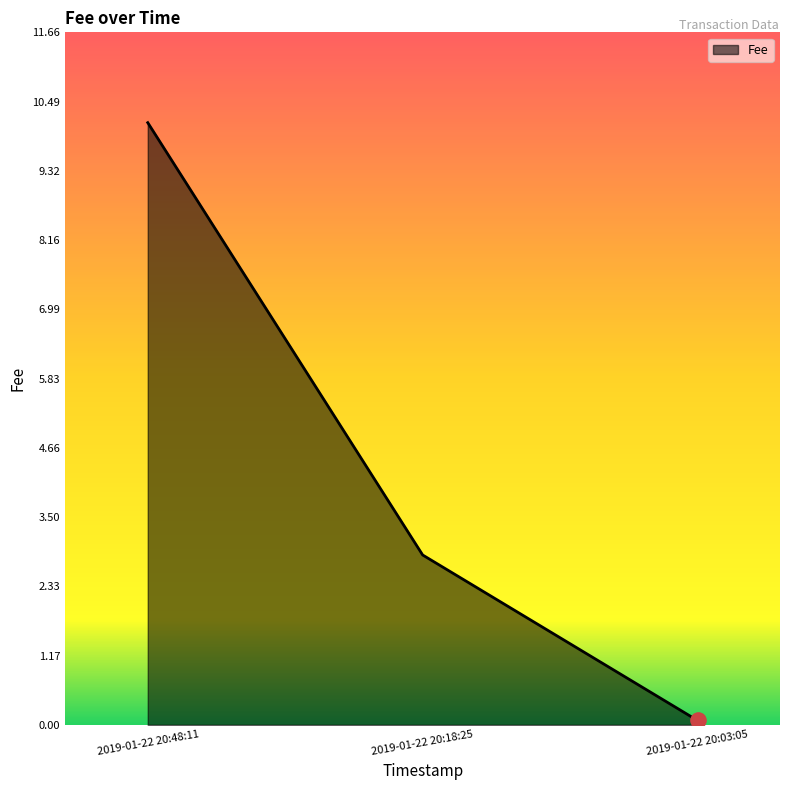

Approximately how many times larger is the value at 2019-01-22 20:18:25 compared to 2019-01-22 20:48:11?

0.3